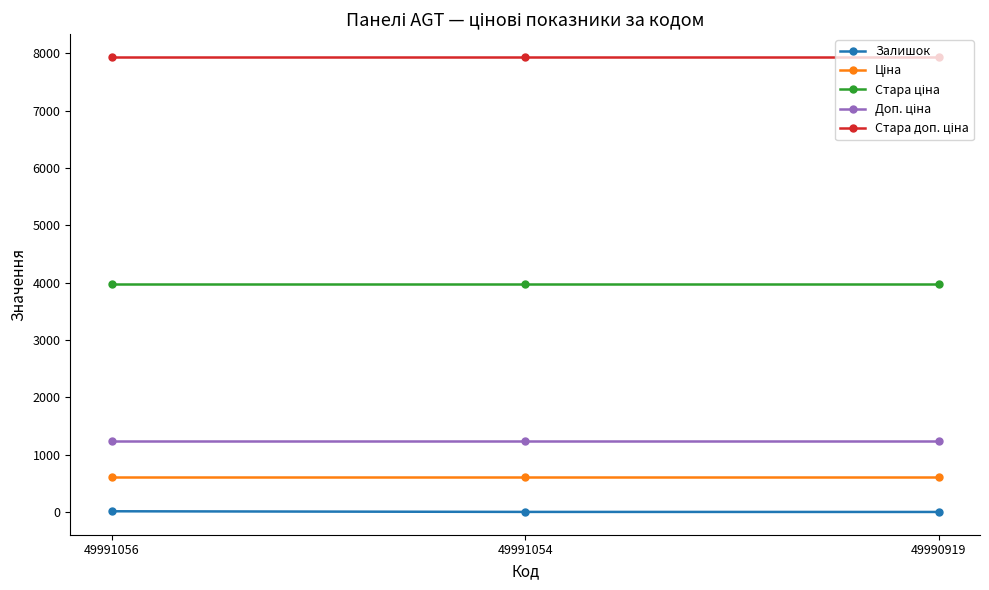

At how many categories does at least one series exceed 246?

3